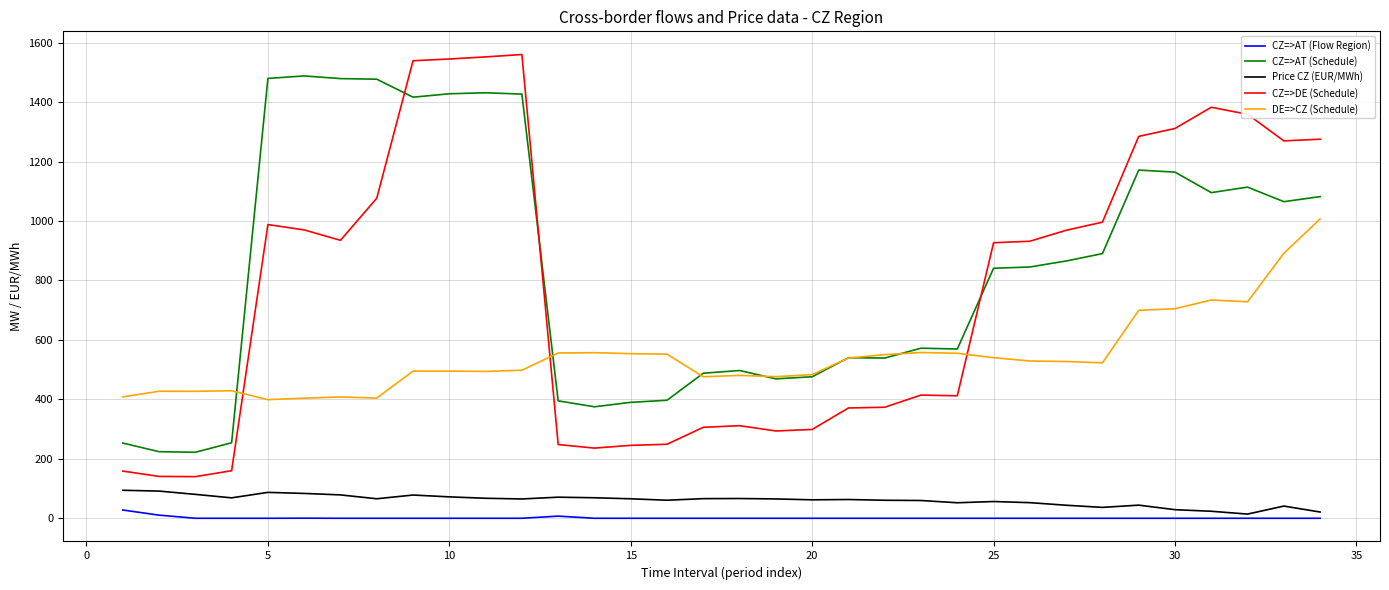

True or false: Price CZ (EUR/MWh) and CZ=>AT (Schedule) cross at least once.

False